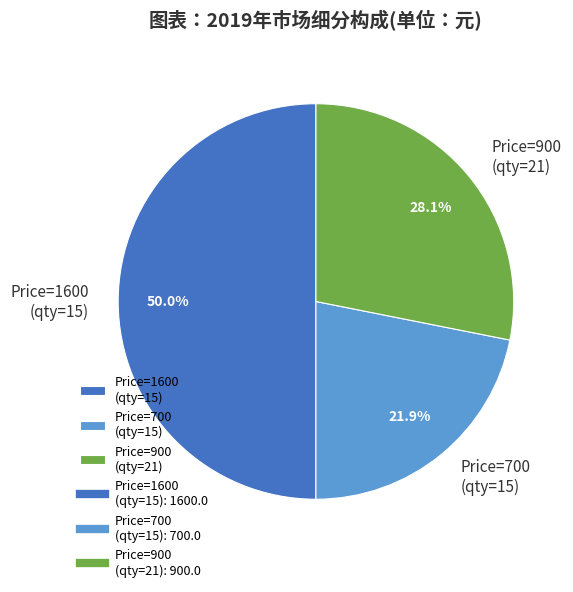

Combined, what portion of the pie is Price=900 (qty=21) and Price=1600 (qty=15)?

78.1%